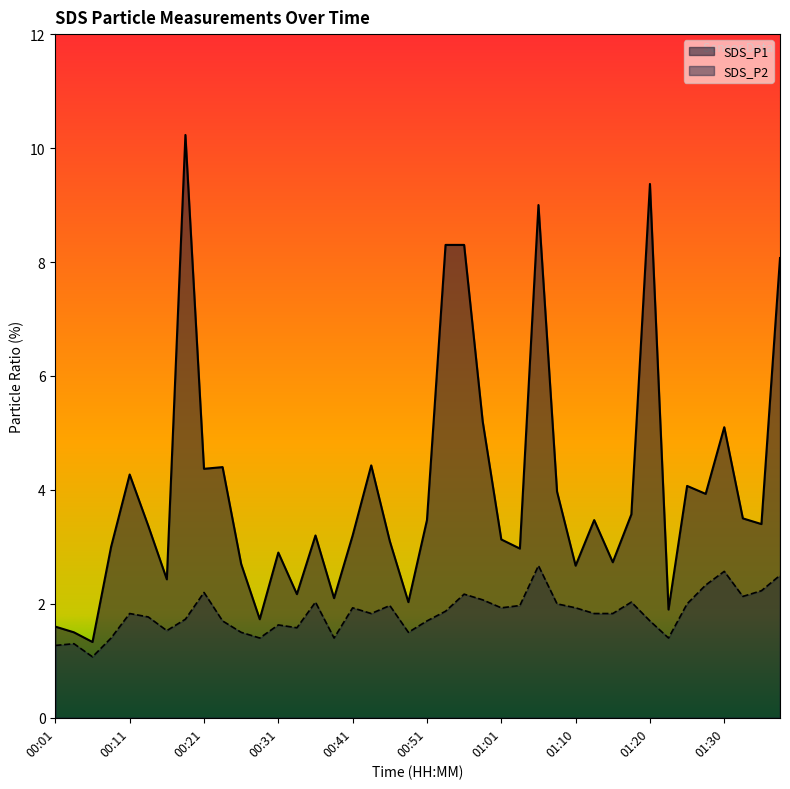

What is the average value of the SDS_P1 series?

4.0